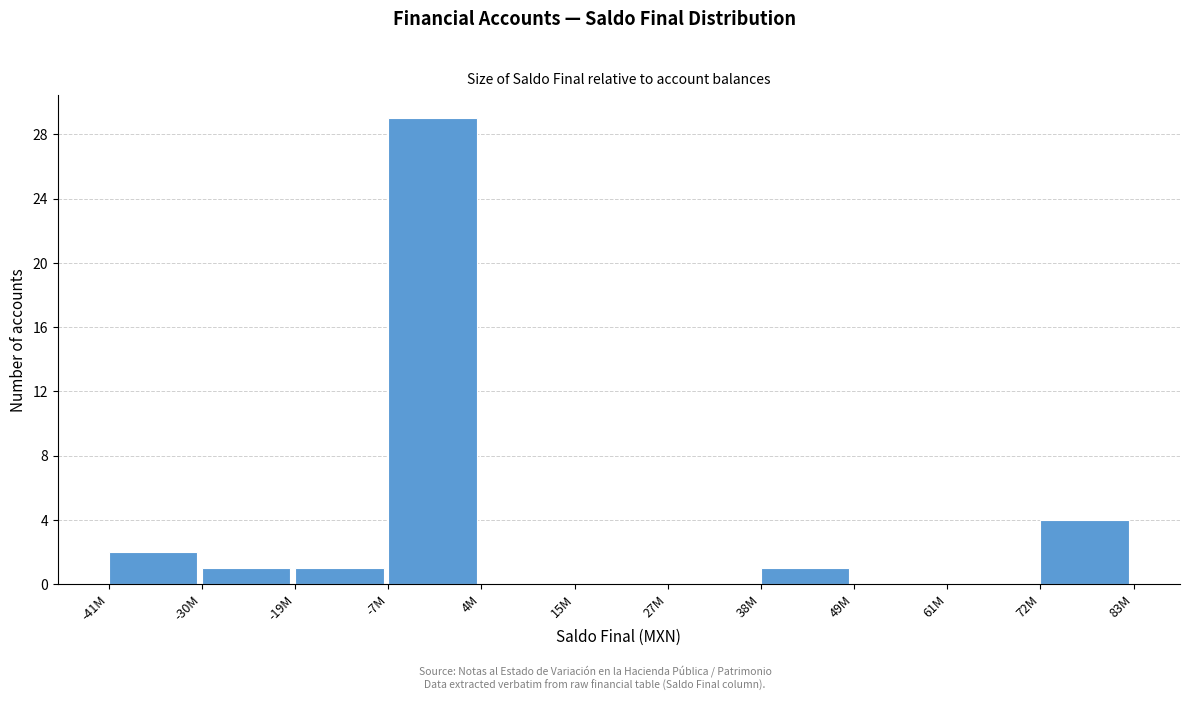

Reading right to left, extract all data points from this chart.

72M=4	61M=0	49M=0	38M=1	27M=0	15M=0	4M=0	-7M=29	-19M=1	-30M=1	-41M=2